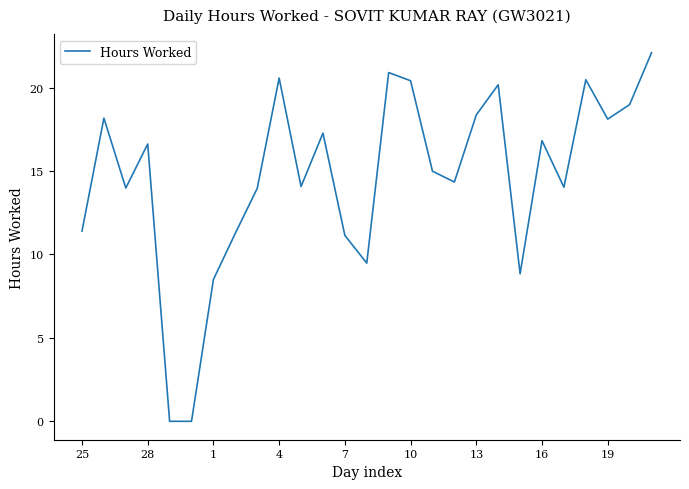

Reading right to left, transcribe all the data shown in this chart.

22.1	19.0	18.1	20.5	14.0	16.8	8.8	20.2	18.4	14.3	15.0	20.4	20.9	9.5	11.1	17.3	14.1	20.6	14.0	11.3	8.5	0.0	0.0	16.6	14.0	18.2	11.4